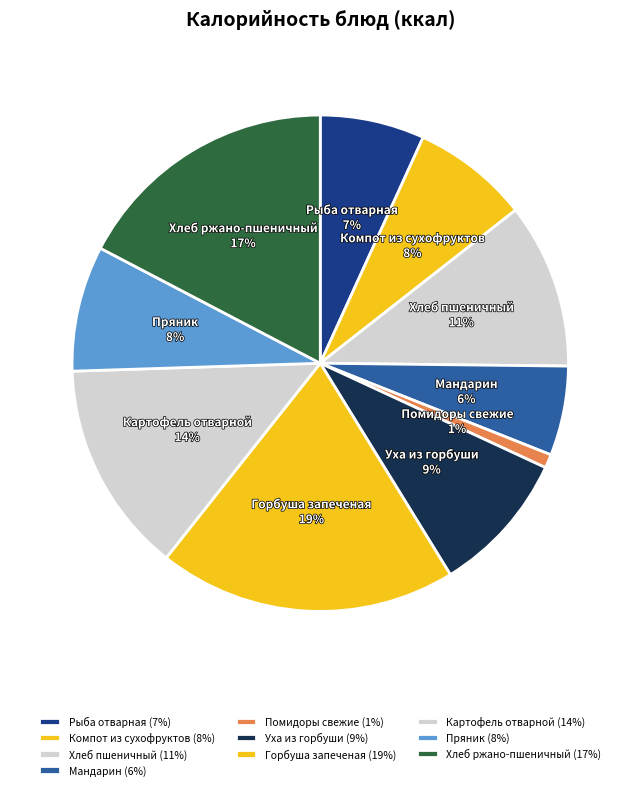

How many slices are in this pie chart?

10